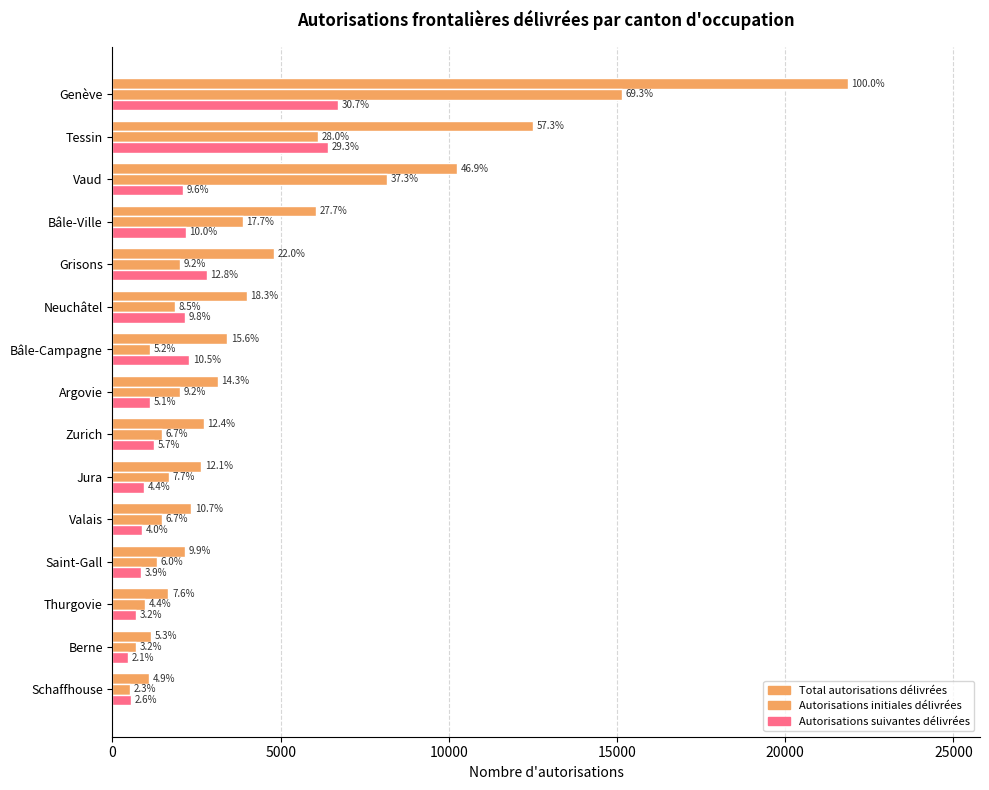

At how many categories does at least one series exceed 7021?

3